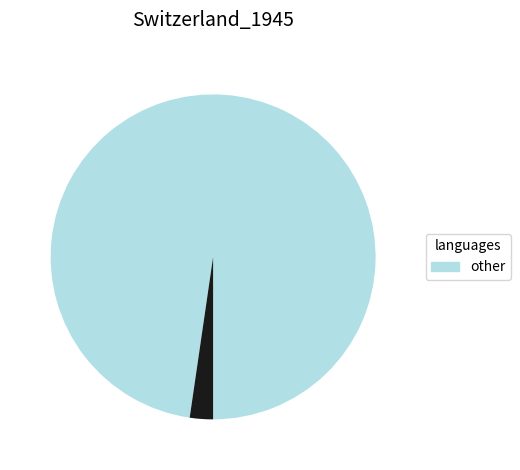

Is there any slice that represents more than half of the pie?

Yes